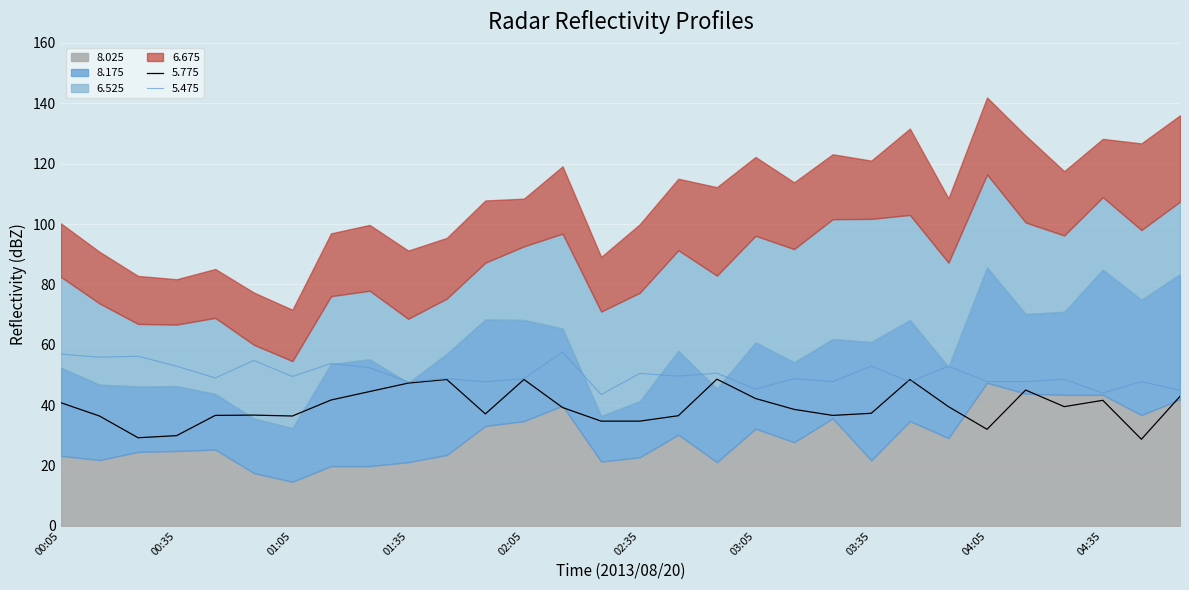

What is the highest value of the 6.525 series?

40.8